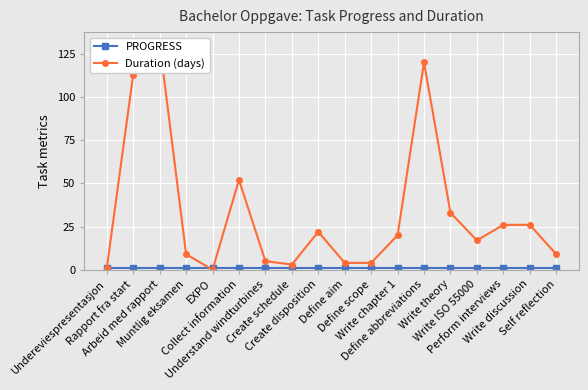

What is the maximum value for PROGRESS?

1